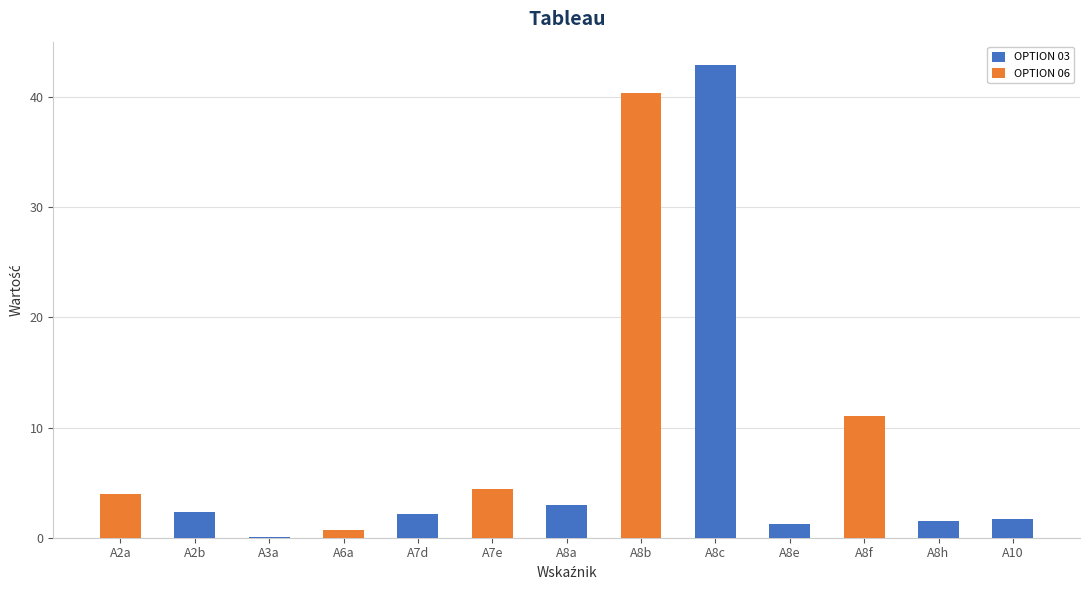

What is the maximum value shown in the chart?

42.9